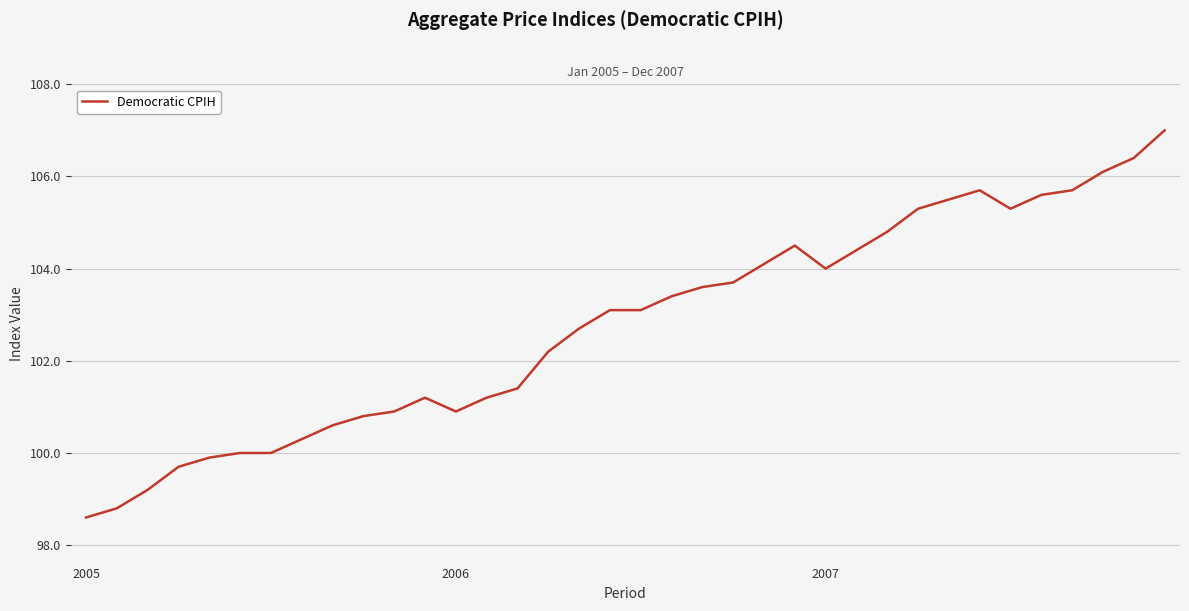

Reading left to right, extract all data points from this chart.

98.6	98.8	99.2	99.7	99.9	100.0	100.0	100.3	100.6	100.8	100.9	101.2	100.9	101.2	101.4	102.2	102.7	103.1	103.1	103.4	103.6	103.7	104.1	104.5	104.0	104.4	104.8	105.3	105.5	105.7	105.3	105.6	105.7	106.1	106.4	107.0